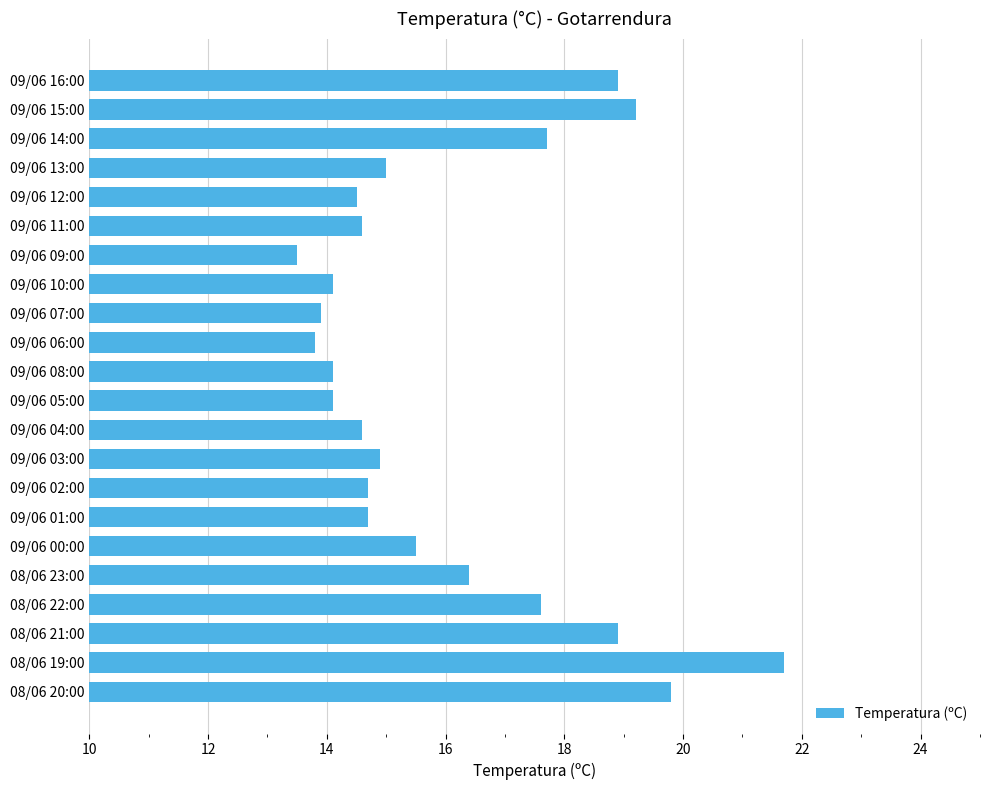

Reading bottom to top, extract all data points from this chart.

08/06 20:00=19.8	08/06 19:00=21.7	08/06 21:00=18.9	08/06 22:00=17.6	08/06 23:00=16.4	09/06 00:00=15.5	09/06 01:00=14.7	09/06 02:00=14.7	09/06 03:00=14.9	09/06 04:00=14.6	09/06 05:00=14.1	09/06 08:00=14.1	09/06 06:00=13.8	09/06 07:00=13.9	09/06 10:00=14.1	09/06 09:00=13.5	09/06 11:00=14.6	09/06 12:00=14.5	09/06 13:00=15.0	09/06 14:00=17.7	09/06 15:00=19.2	09/06 16:00=18.9